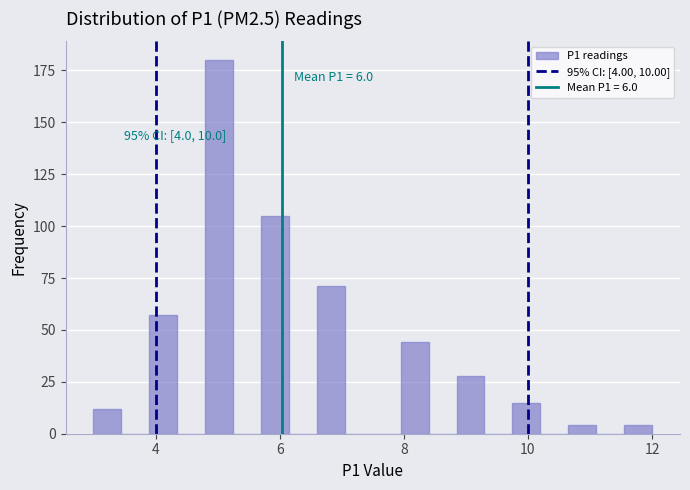

Read against the x-axis, roughly where is the centre of the tallest bar?

5.0